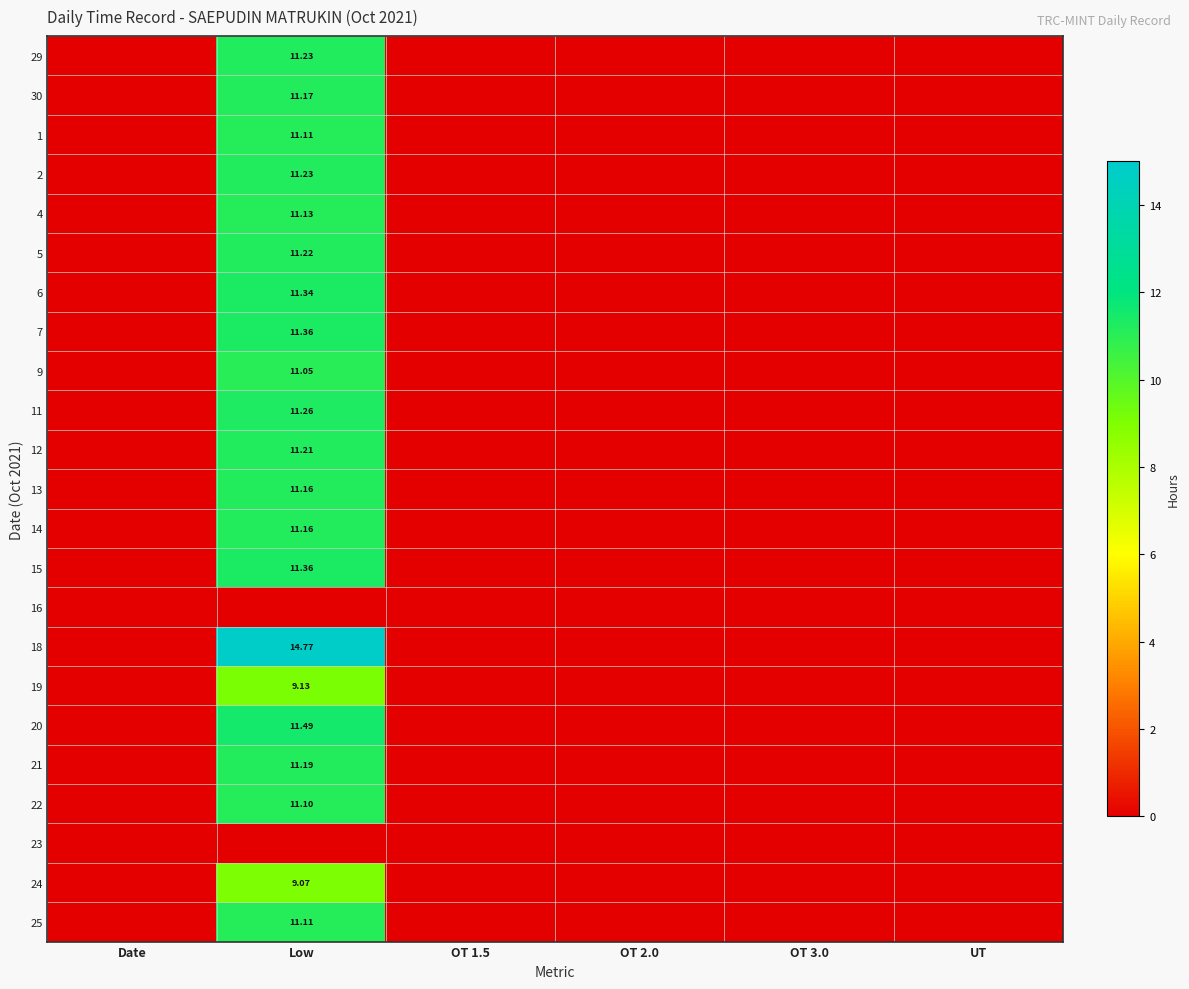

True or false: 20 has a value of 0.0 at Date.

True